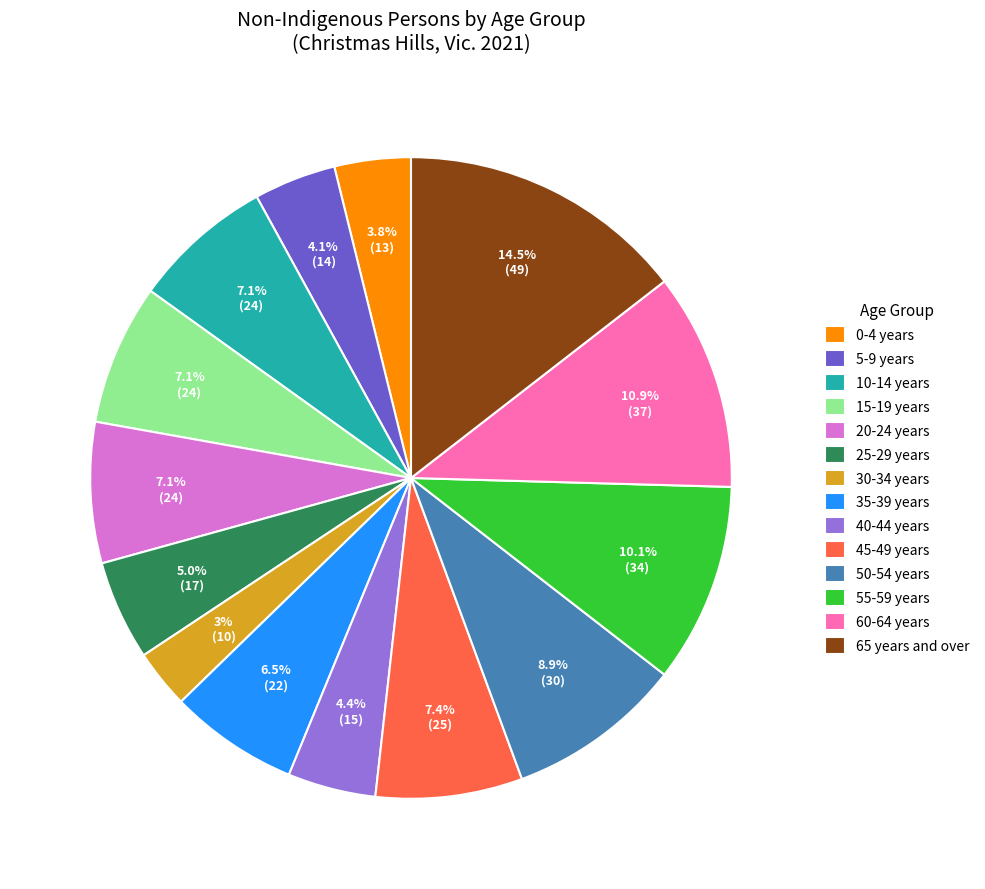

Is there a majority slice in this chart?

No